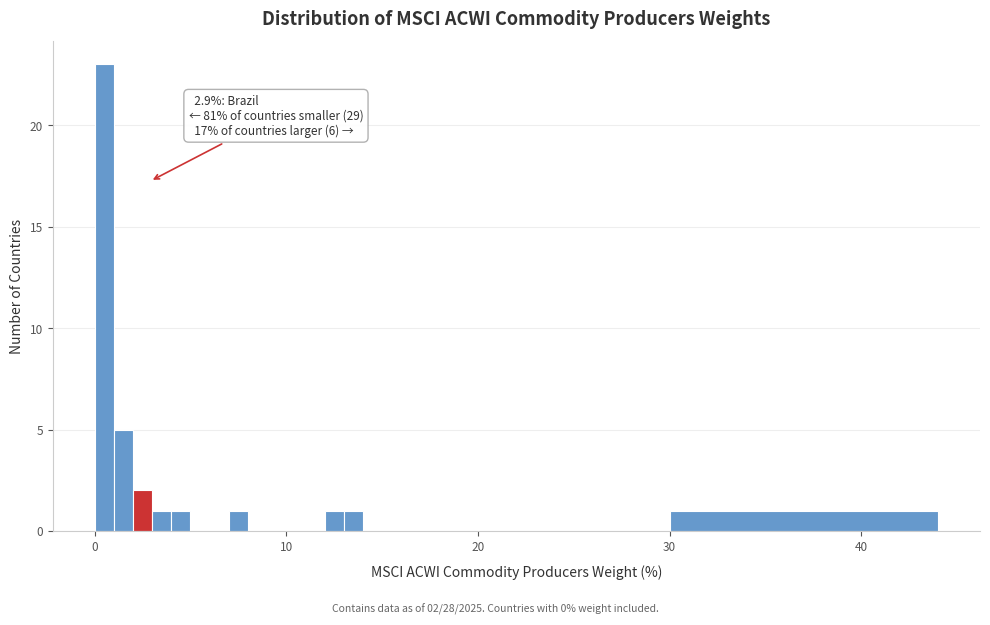

Around what value on the x-axis is the tallest bar? Give the approximate position of its centre, as read against the axis.

1